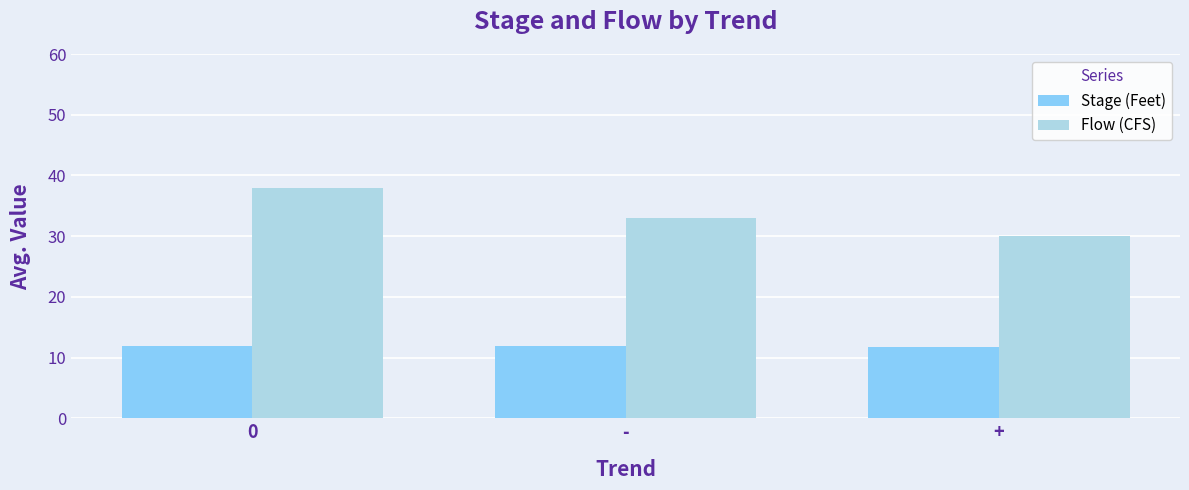

Count the Flow (CFS) values in the range 30 to 38.

3